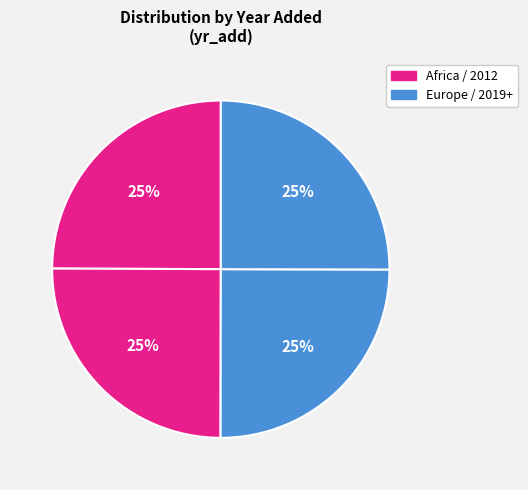

Count the number of slices in the pie.

4